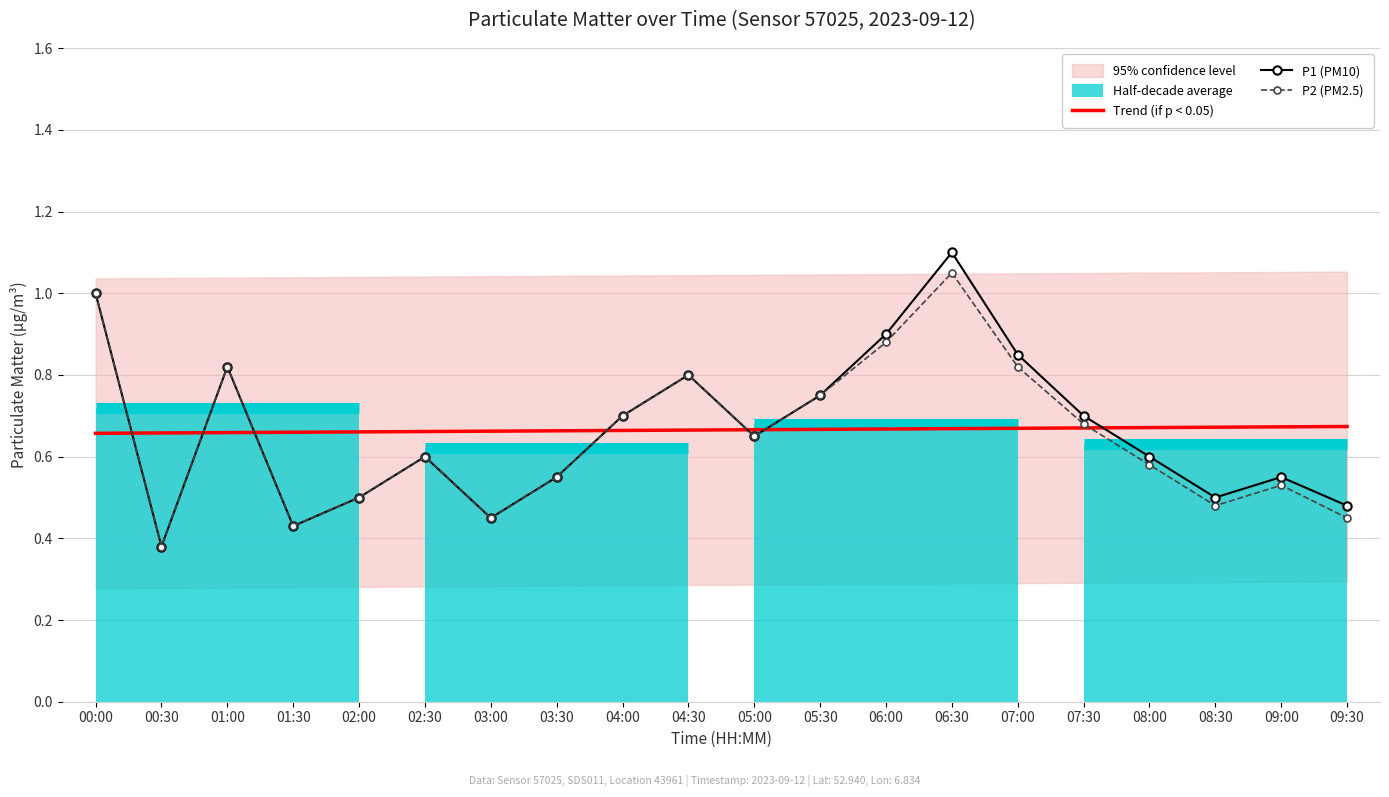

True or false: P1 (PM10) has more than 1 points higher than both neighbors.

True